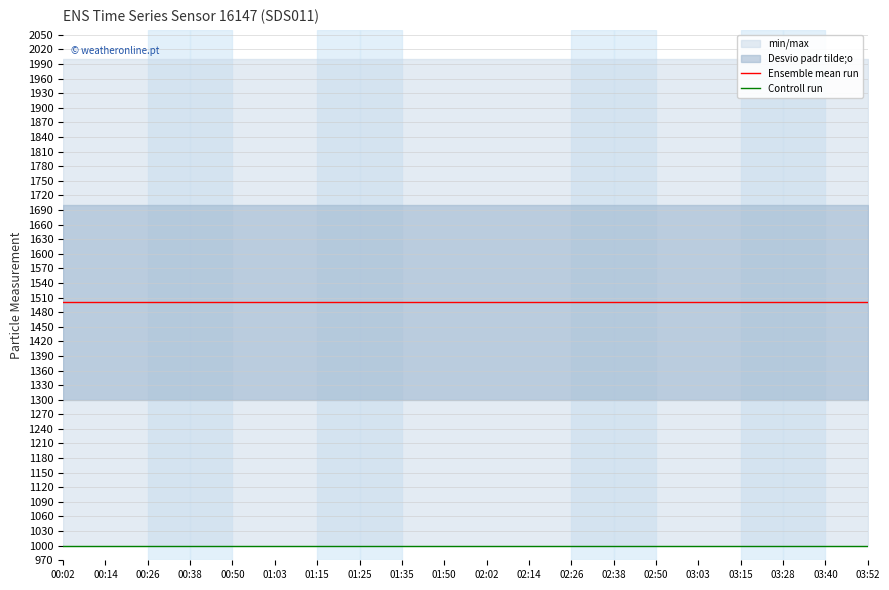

Reading left to right, list all the values displayed in this chart.

Ensemble mean run: 00:02=1499.9	00:14=1499.9	00:26=1499.9	00:38=1499.9	00:50=1499.9	01:03=1499.9	01:15=1499.9	01:25=1499.9	01:35=1499.9	01:50=1499.9	02:02=1499.9	02:14=1499.9	02:26=1499.9	02:38=1499.9	02:50=1499.9	03:03=1499.9	03:15=1499.9	03:28=1499.9	03:40=1499.9	03:52=1499.9
Controll run: 00:02=999.9	00:14=999.9	00:26=999.9	00:38=999.9	00:50=999.9	01:03=999.9	01:15=999.9	01:25=999.9	01:35=999.9	01:50=999.9	02:02=999.9	02:14=999.9	02:26=999.9	02:38=999.9	02:50=999.9	03:03=999.9	03:15=999.9	03:28=999.9	03:40=999.9	03:52=999.9